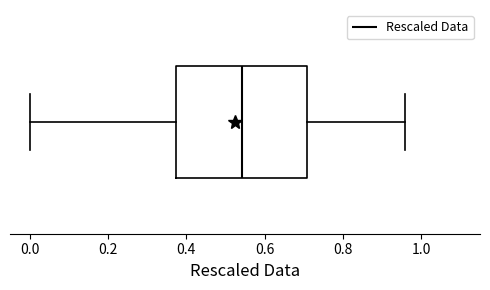

Transcribe this box plot: give where the median line is, the range the box spans, and where the two whiskers end, as read against the x-axis. The values are not printed on the chart, so give them approximately, as read against the axis.

median 0.54, box 0.38 to 0.70, whiskers 0.00 to 0.96